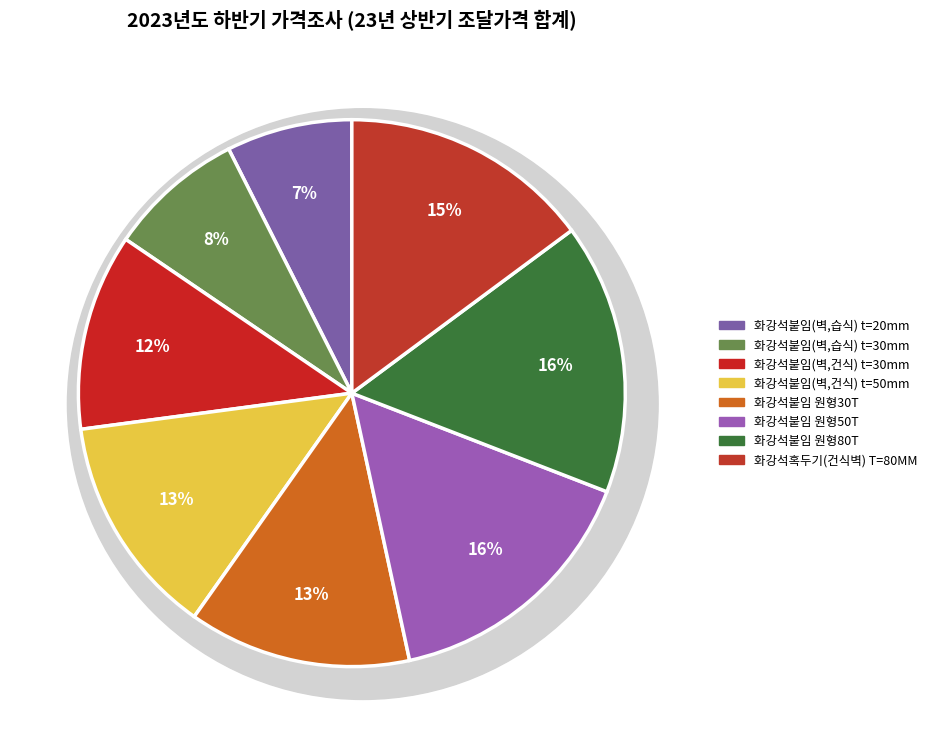

To the nearest percent, what is the difference between the 화강석붙임(벽,건식) t=50mm and 화강석붙임(벽,습식) t=30mm slice percentages?

5%